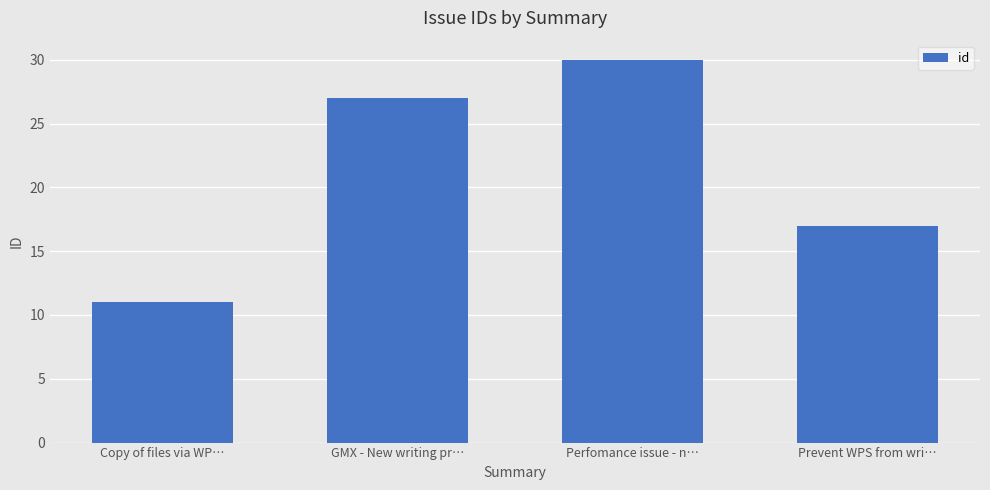

Does the chart contain stacked bars?

No